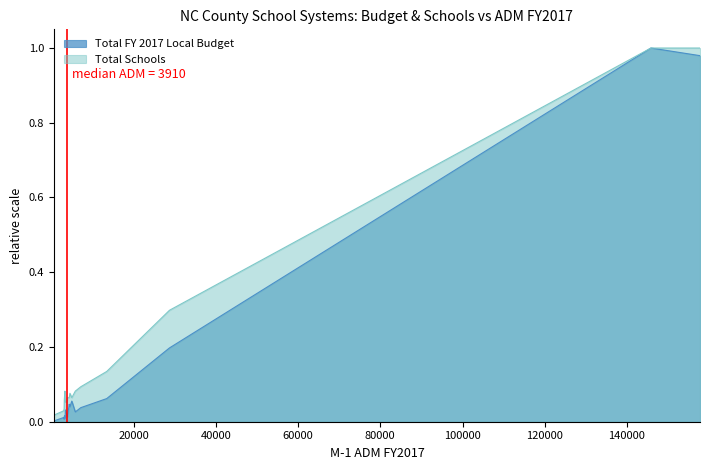

How many data points does each series have?

19